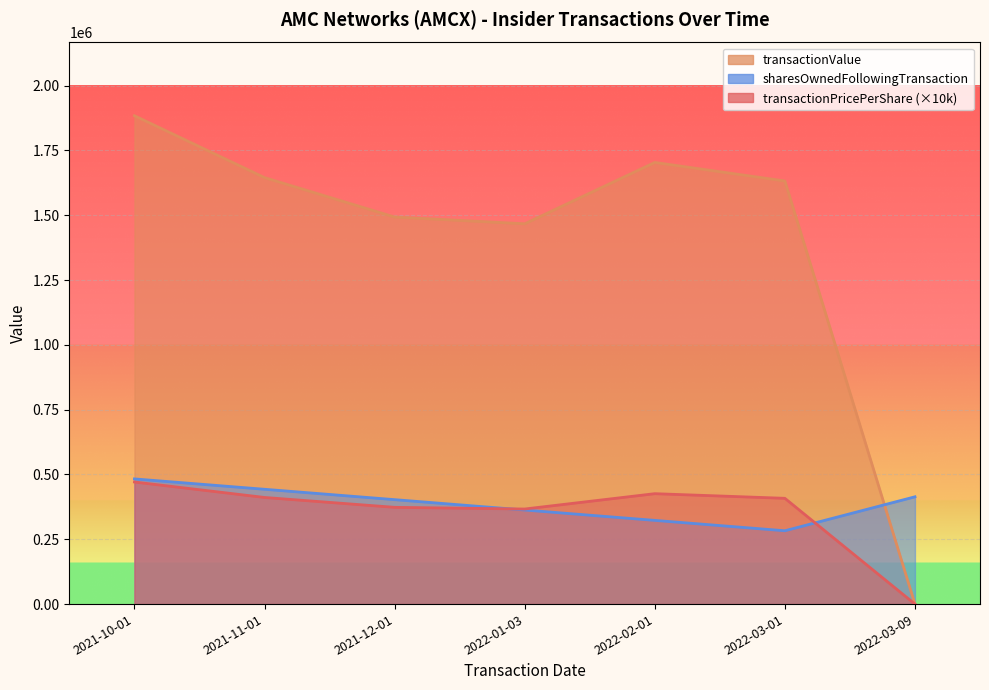

True or false: sharesOwnedFollowingTransaction has more than 1 interior local peaks.

False